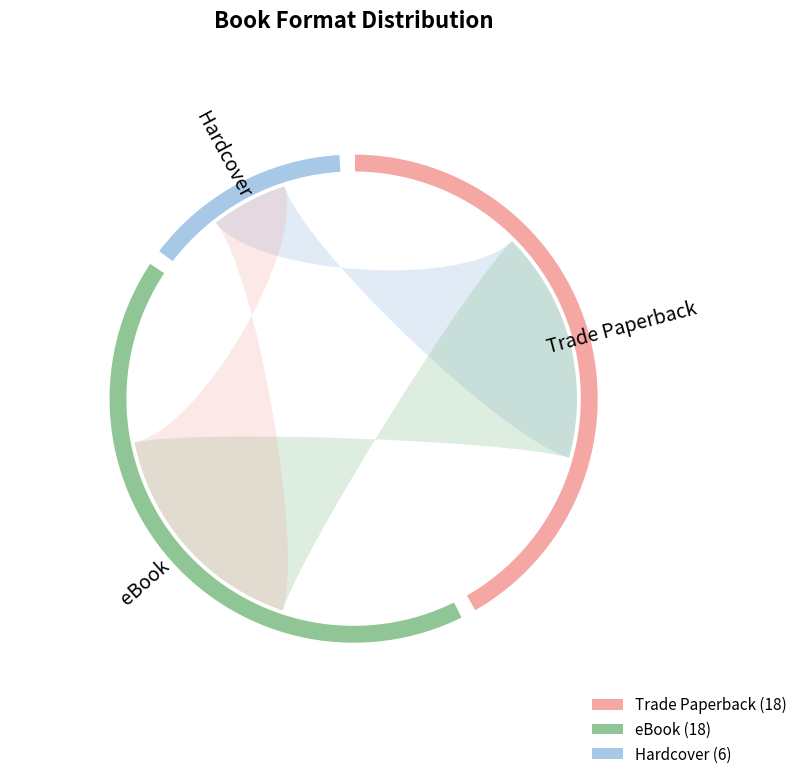

What is the largest slice in the pie chart?

Trade Paperback